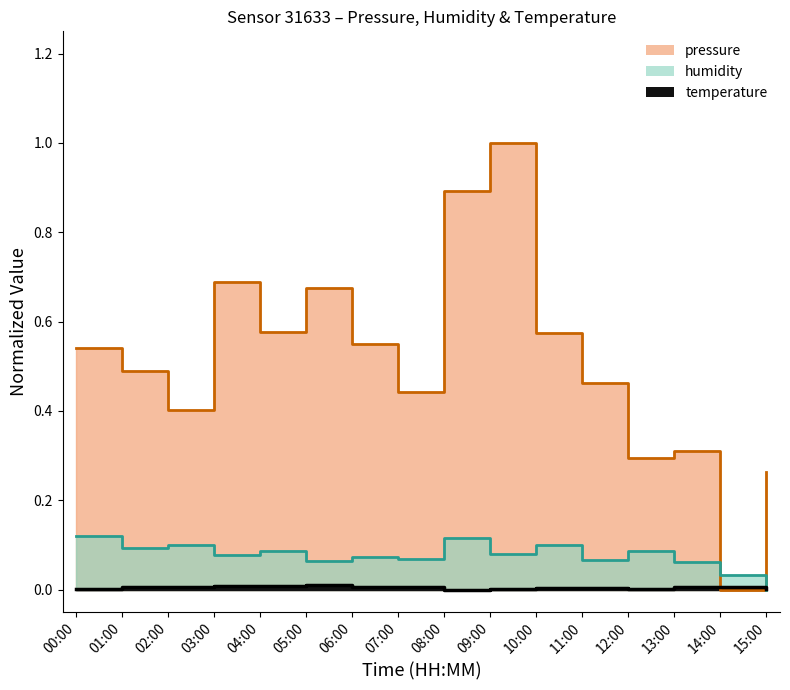

After their last crossing, which series has the higher values: humidity or temperature?

temperature